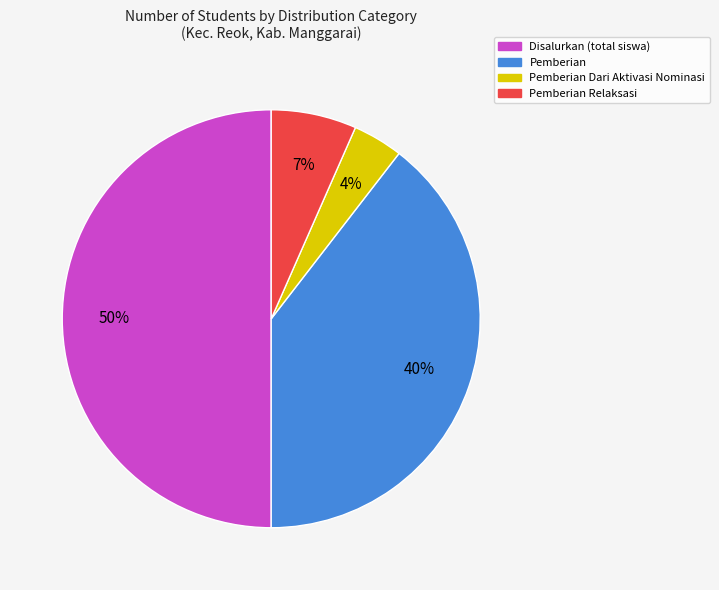

To the nearest percent, what is the average slice percentage?

25%